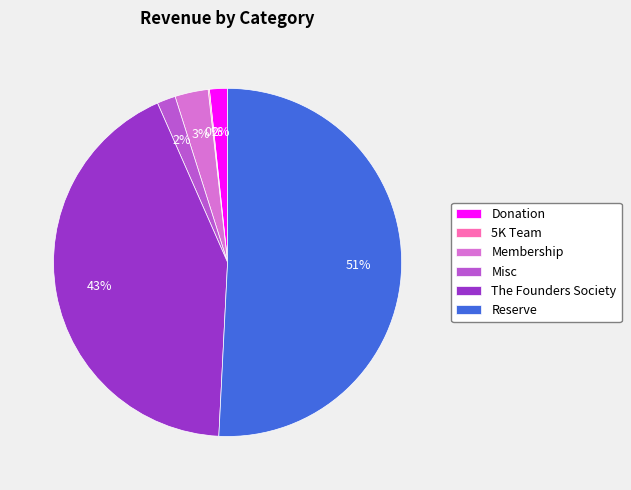

Do Misc and Membership together represent more than half of the pie?

No